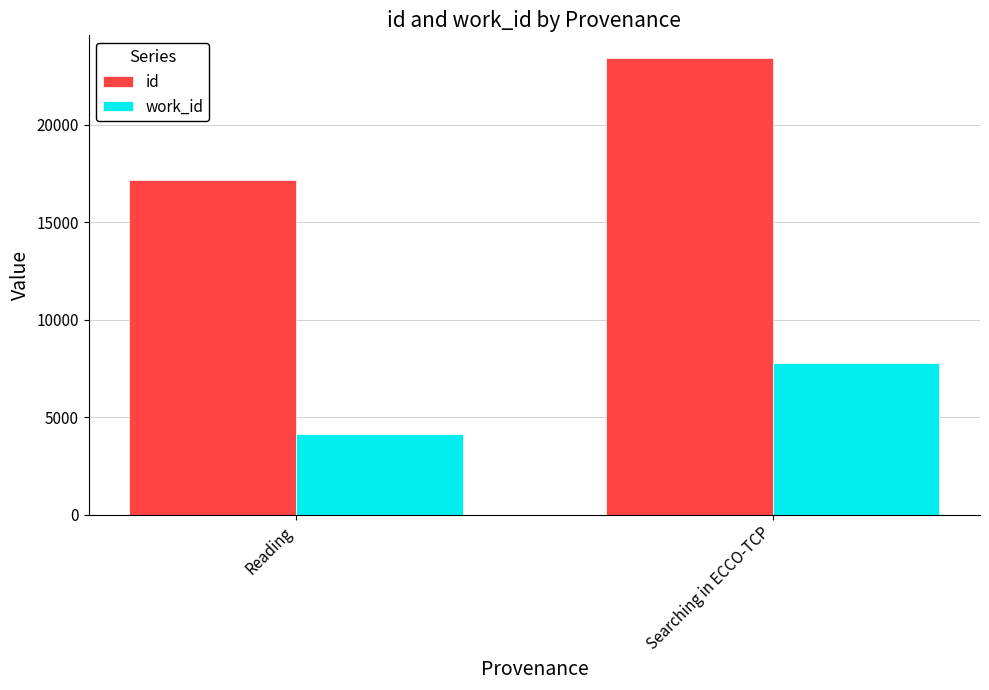

Between Reading and Searching in ECCO-TCP, which series saw the biggest shift?

id